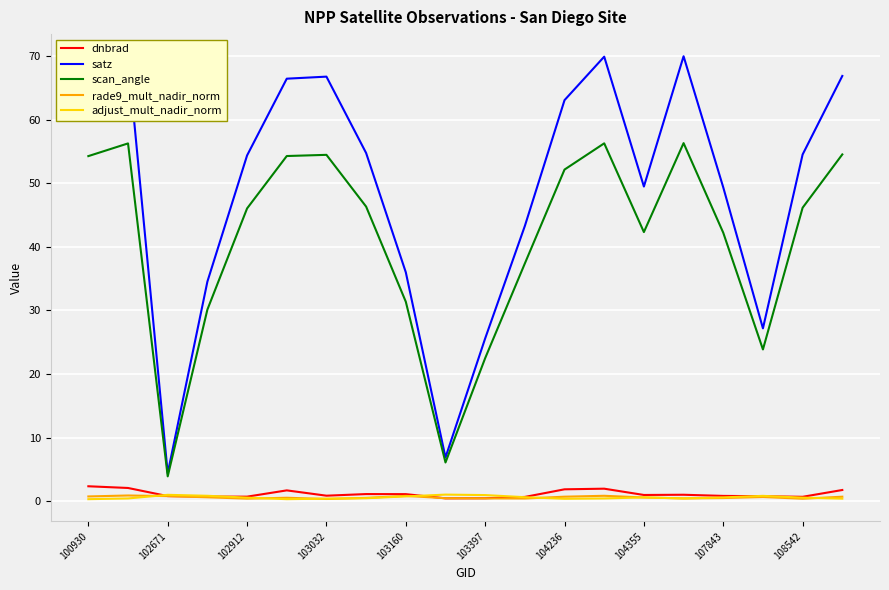

What is the maximum value for rade9_mult_nadir_norm?

0.9